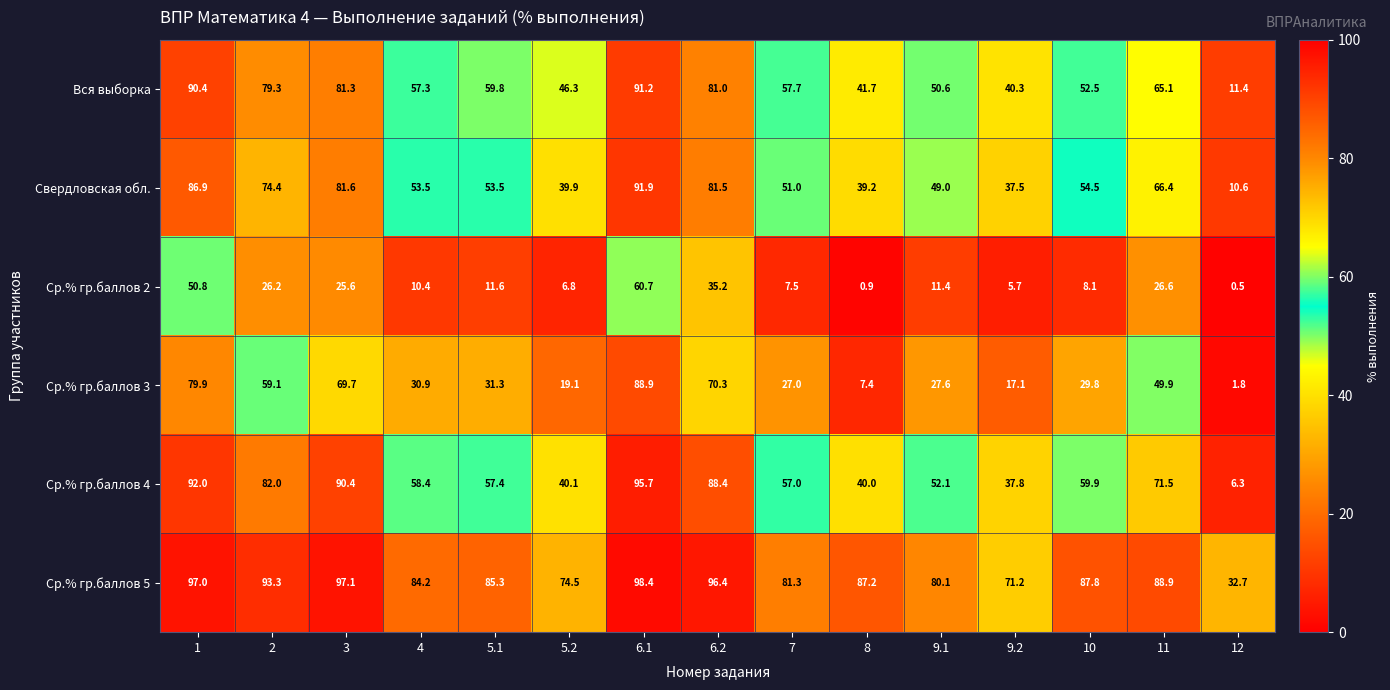

What is the difference between the highest and lowest values at 3?

71.5